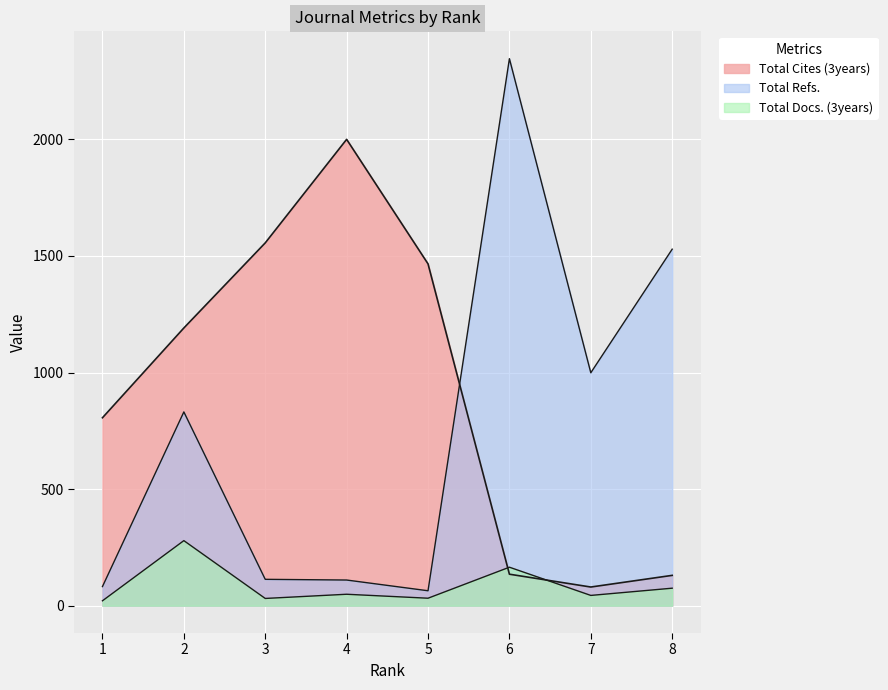

The Total Docs. (3years) series shows 31 at 3. True or false?

True